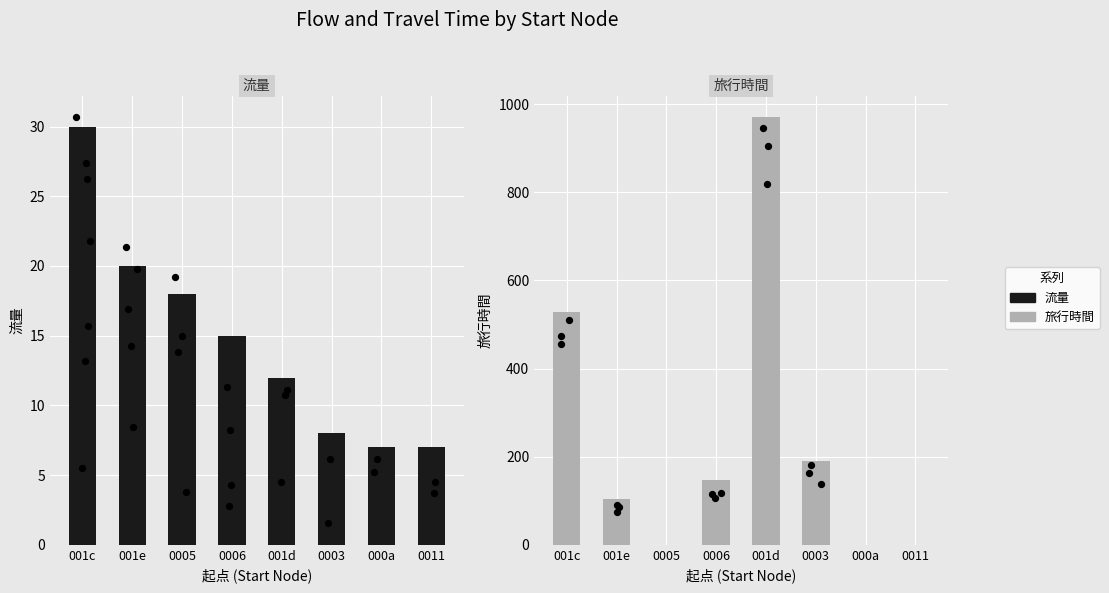

Which series has the largest Y range (max minus min)?

旅行時間